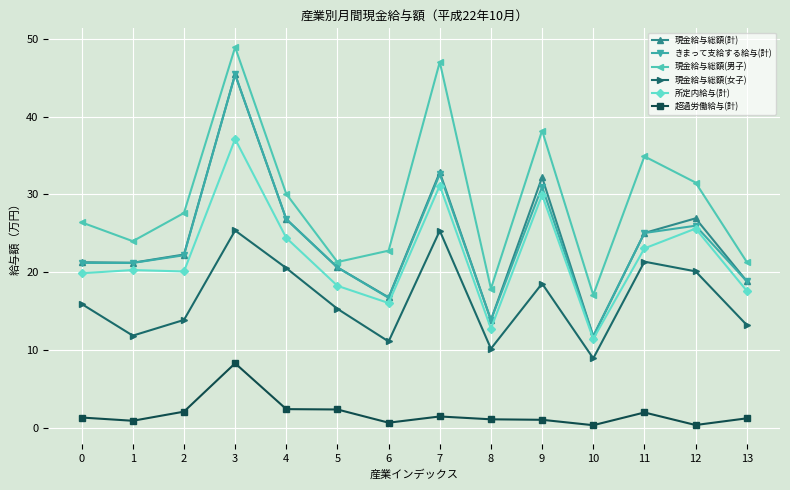

What is the difference between the second highest and second lowest values in the 現金給与総額(男子) series?

29.1